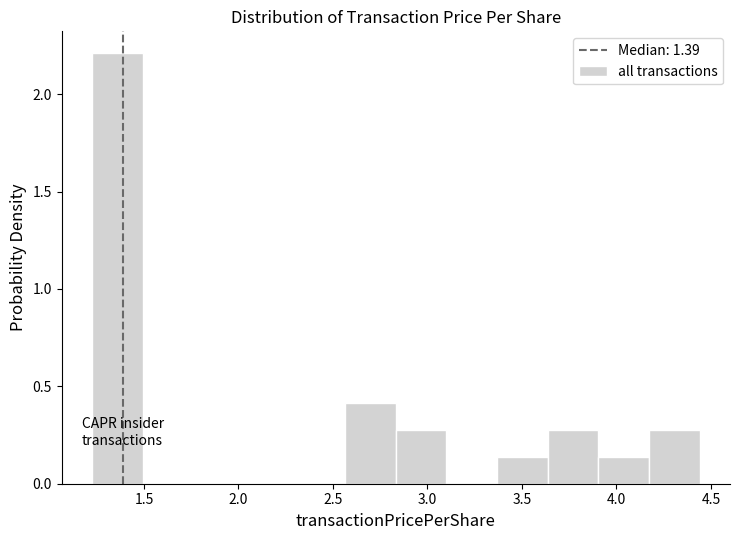

Over which range of the x-axis is the bar tallest?

1.25 to 1.50